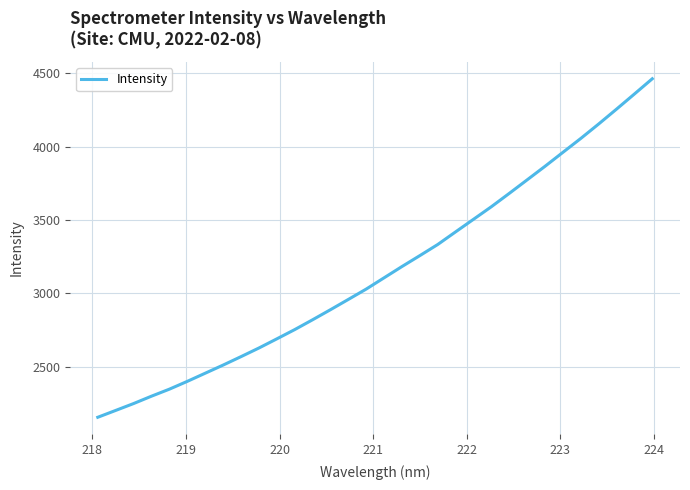

What is the smallest value displayed?

2154.8